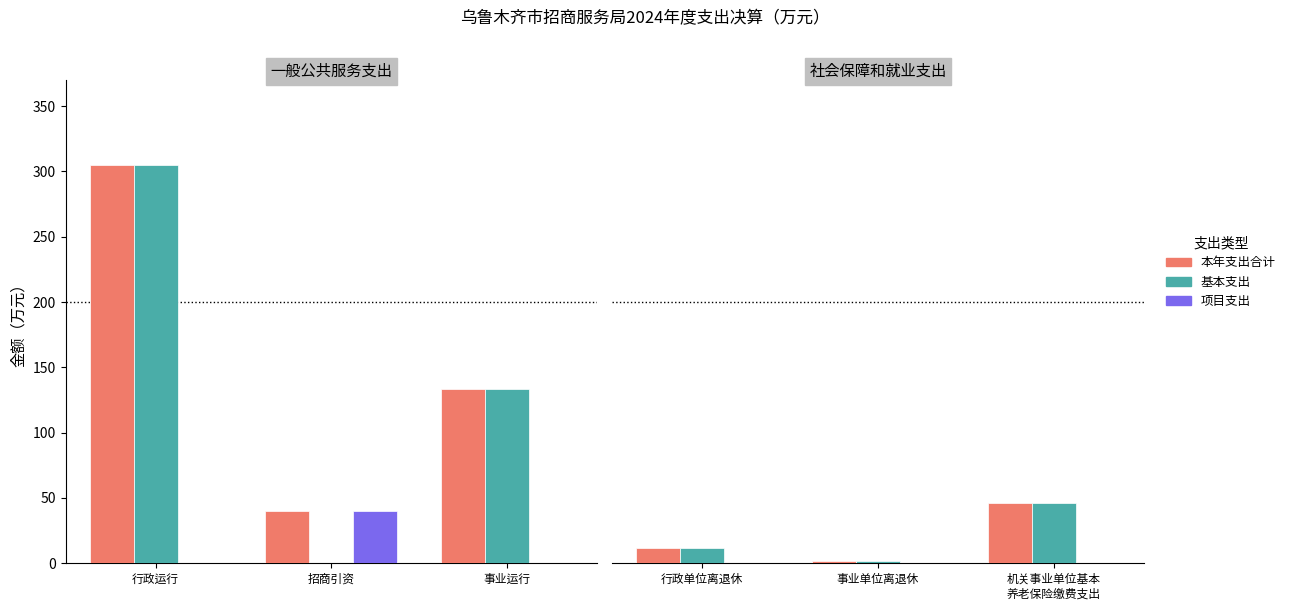

Is it true that 项目支出 equals 0.0 at 行政单位离退休?

True